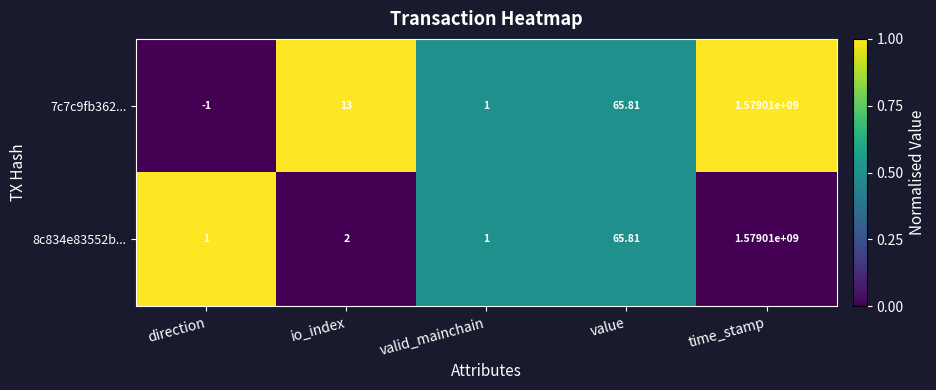

Where is 8c834e83552b... nearest to the value 789505000?

value